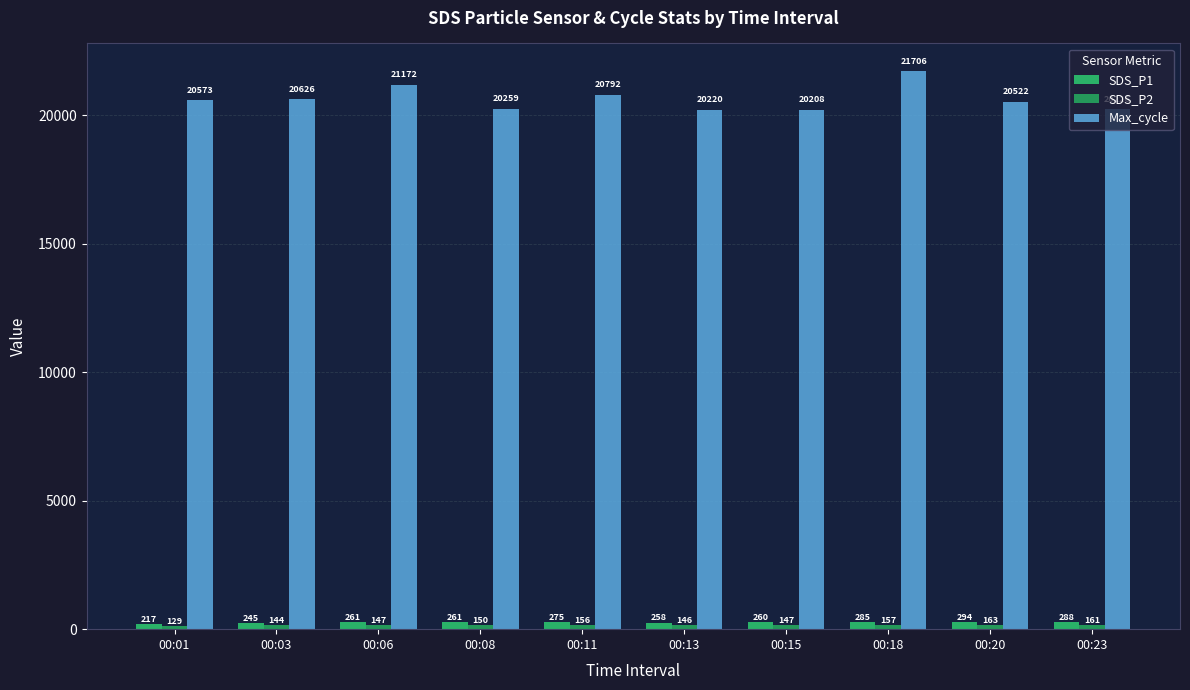

Which series has the widest spread of values?

Max_cycle